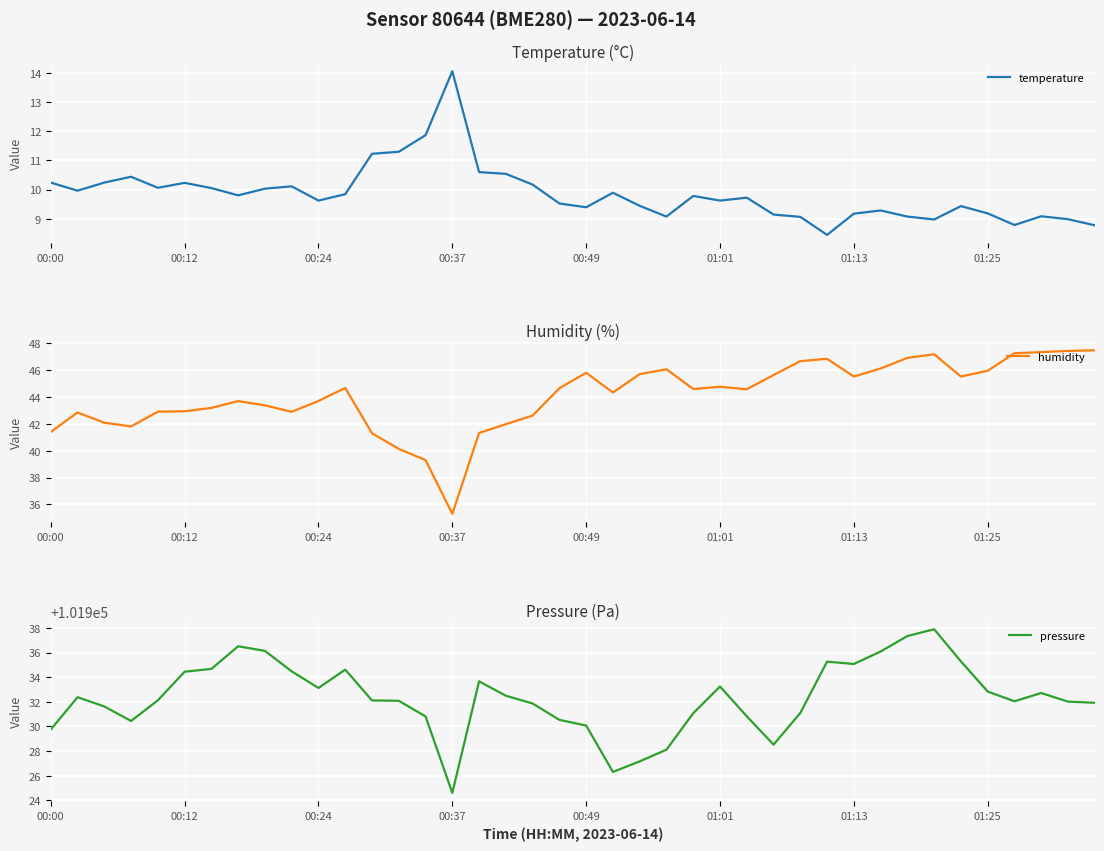

How many categories are shown in the chart?

40